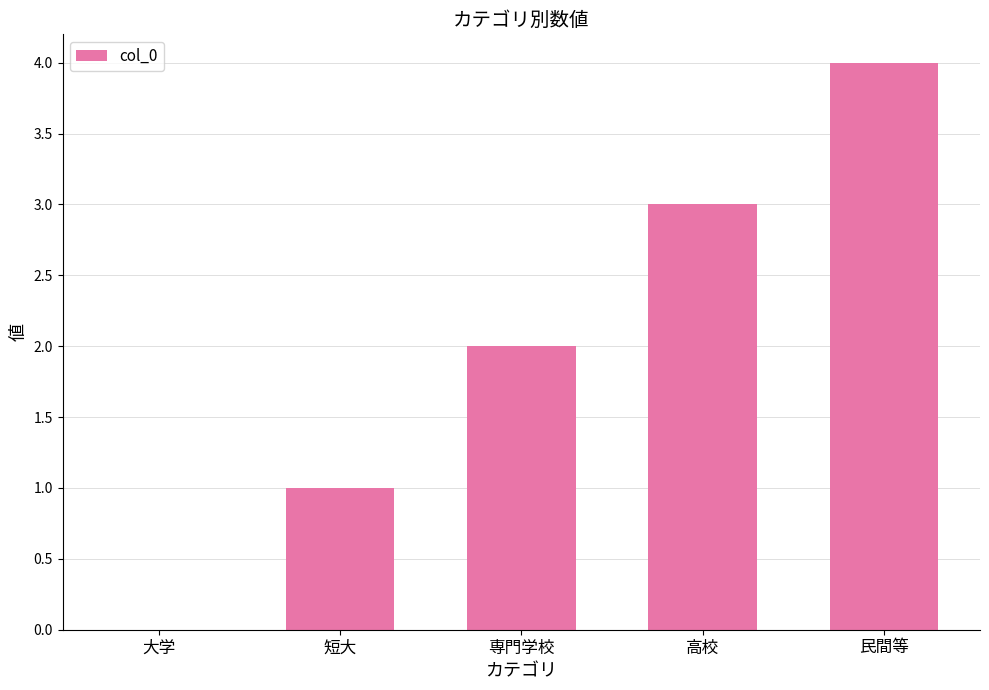

Count the values in the range 1 to 3.

3